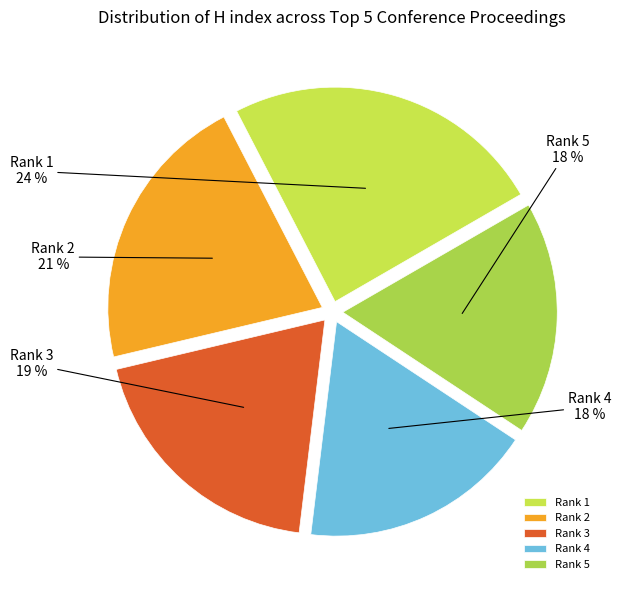

Which category has the biggest portion of the pie?

Rank 1